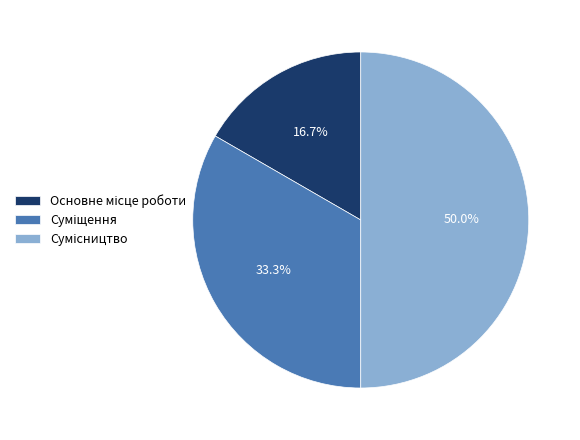

How many segments does this pie chart have?

3